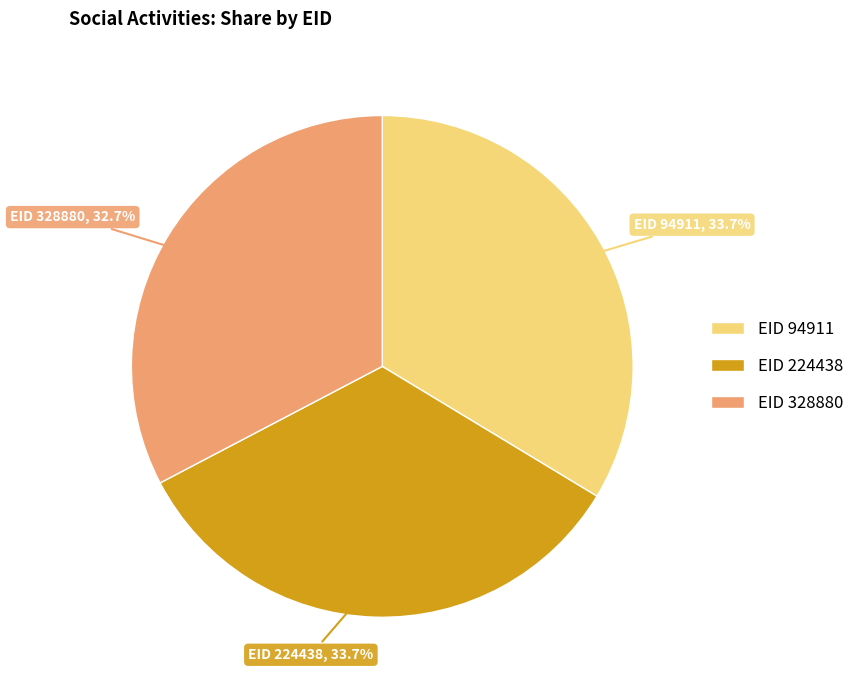

Is there a majority slice in this chart?

No